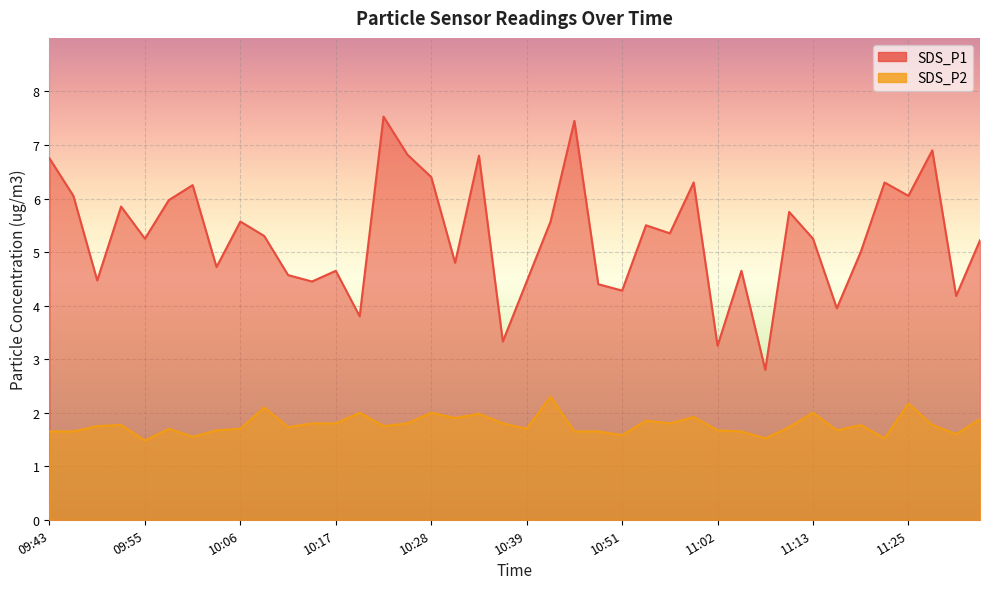

True or false: SDS_P2 and SDS_P1 cross at least once.

False